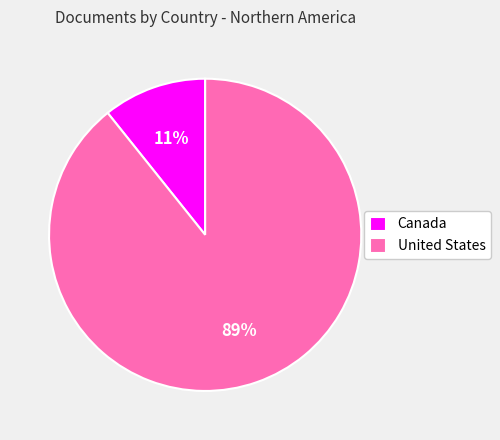

What is the largest slice in the pie chart?

United States